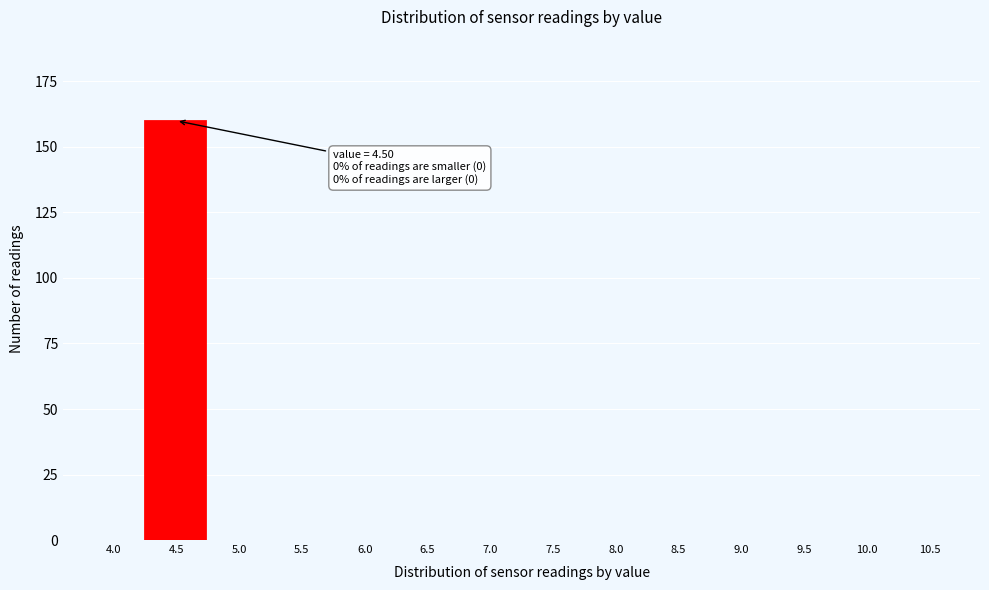

Reading right to left, list all the values displayed in this chart.

10.5=0	10.0=0	9.5=0	9.0=0	8.5=0	8.0=0	7.5=0	7.0=0	6.5=0	6.0=0	5.5=0	5.0=0	4.5=160	4.0=0